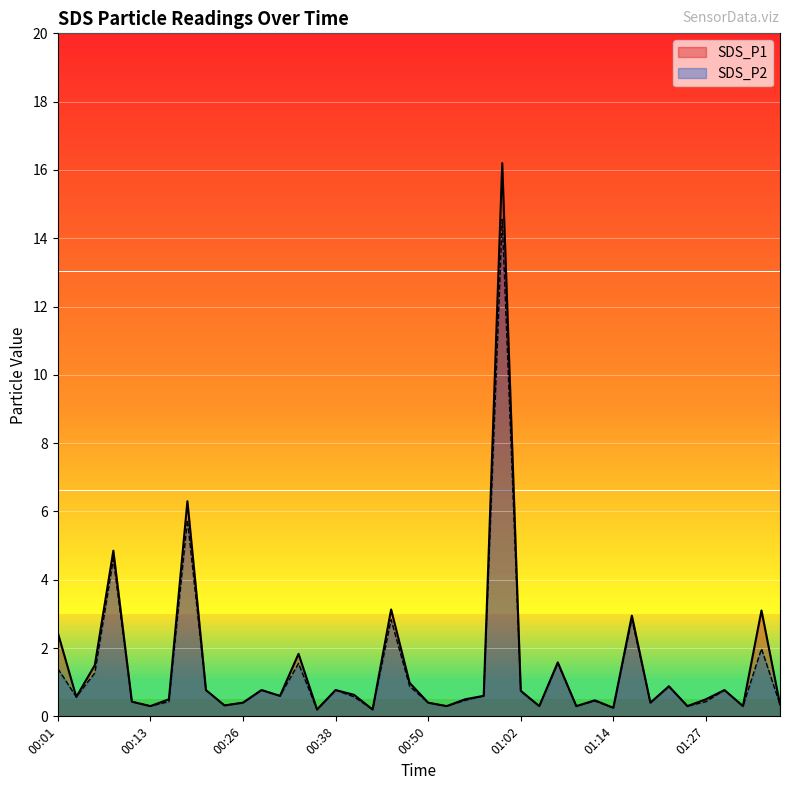

True or false: SDS_P2 has more than 2 interior local peaks.

True